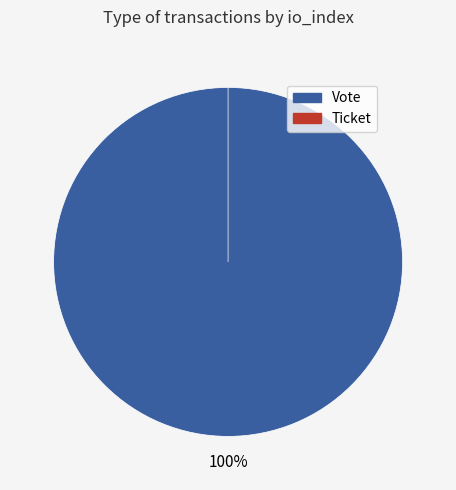

Is there a majority slice in this chart?

Yes